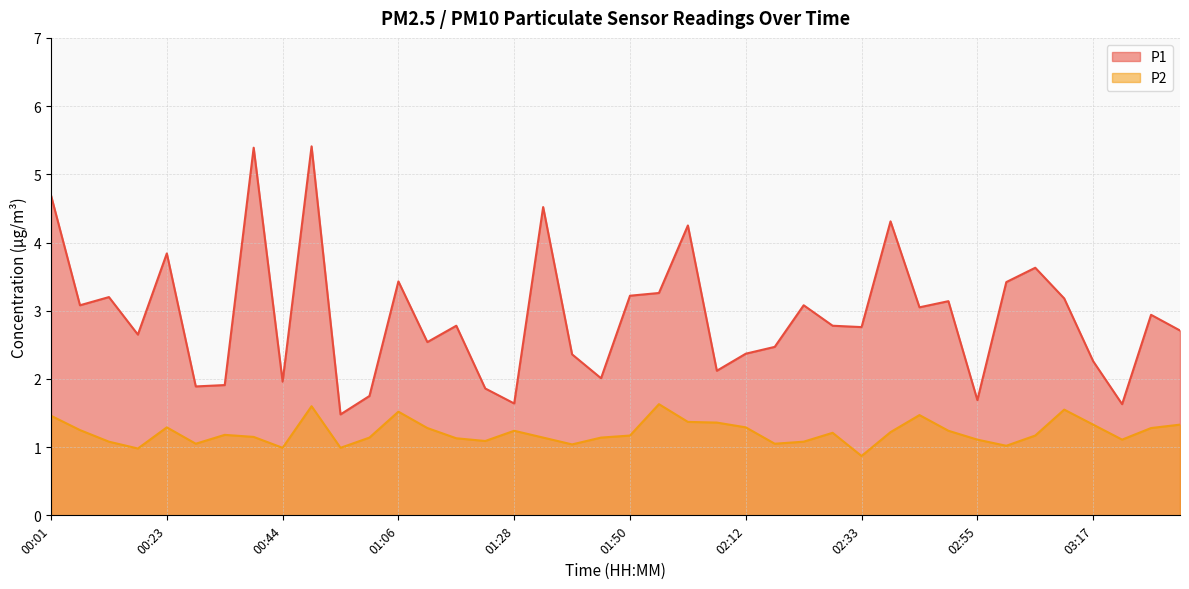

List the labels in order of P2 value, smallest first.

02:33, 00:17, 00:44, 00:55, 03:00, 01:39, 00:28, 02:17, 00:12, 02:22, 01:23, 02:55, 03:22, 01:17, 01:01, 01:34, 01:44, 00:39, 01:50, 03:06, 00:33, 02:28, 02:39, 01:28, 02:50, 00:07, 01:12, 03:28, 00:23, 02:12, 03:17, 03:33, 02:06, 02:01, 00:01, 02:44, 01:06, 03:12, 00:50, 01:55